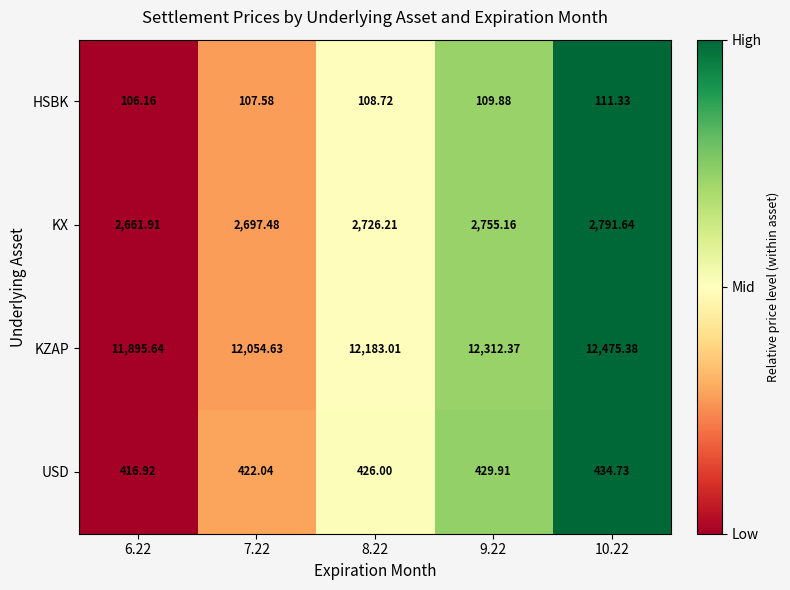

Is the value of HSBK at 7.22 greater than the value of KZAP at 10.22?

No